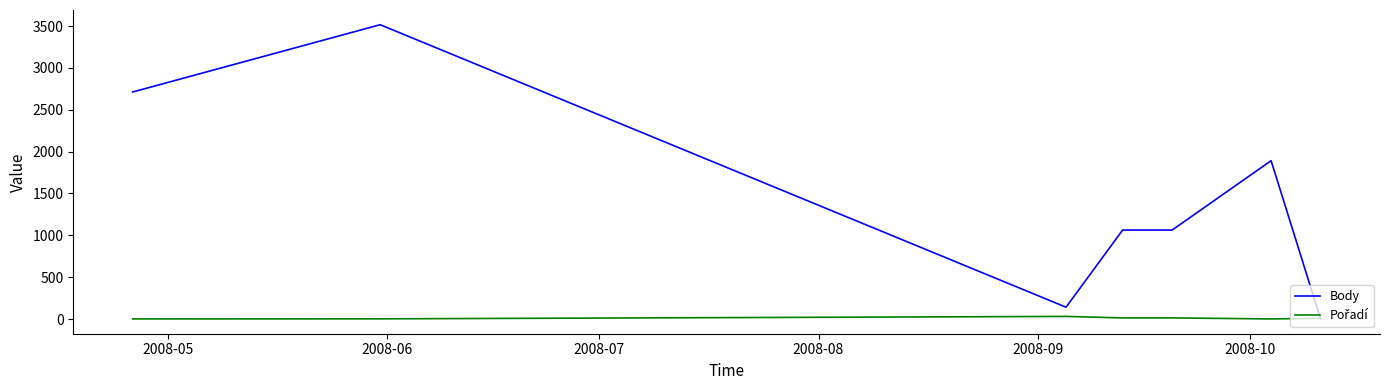

What is the highest value of the Body series?

3517